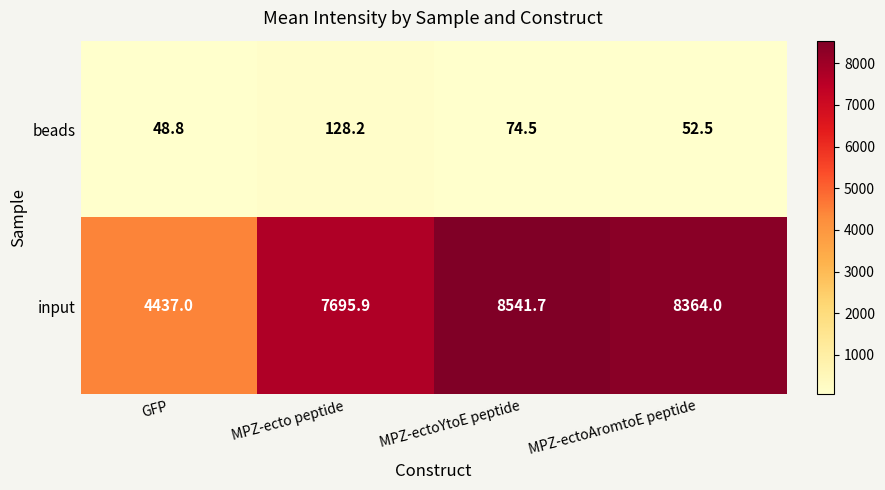

What is the maximum value shown in the chart?

8541.7